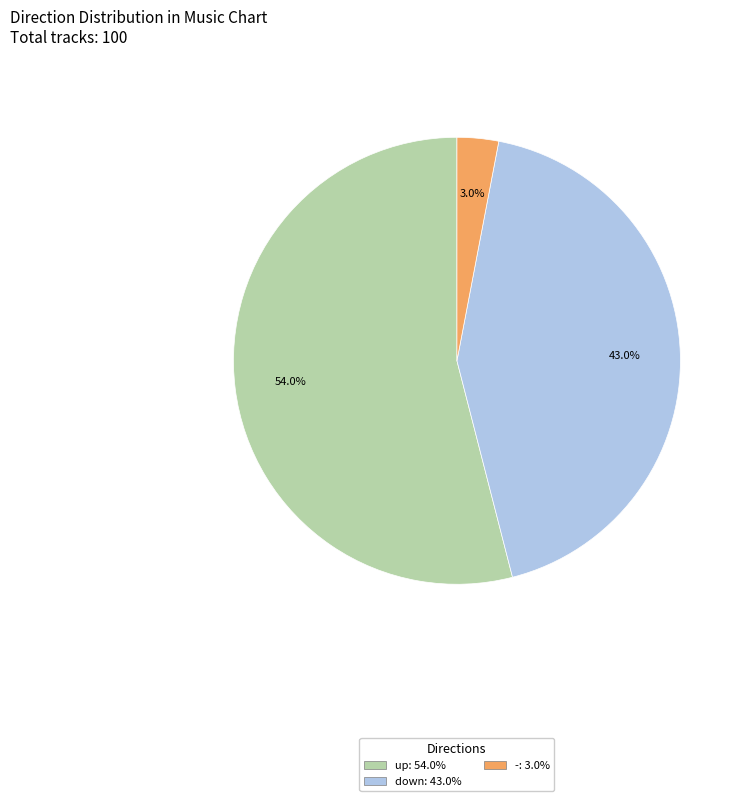

Does up account for over 50% of the chart?

Yes